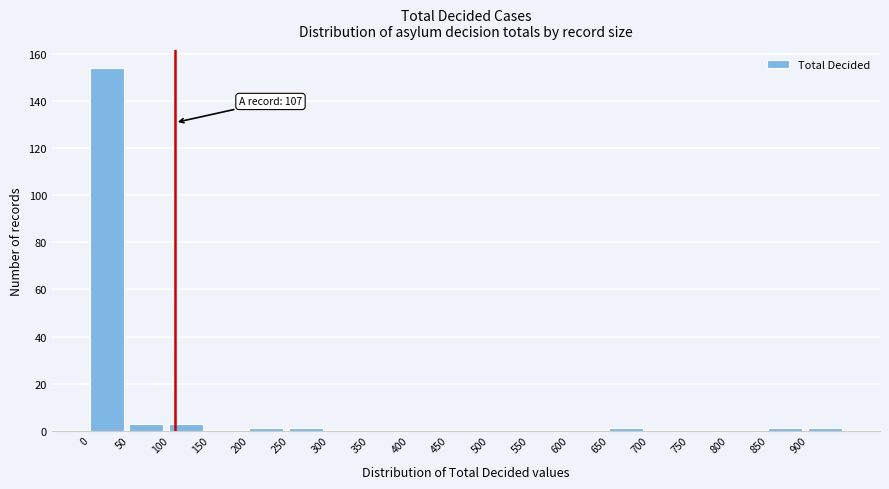

Which range on the x-axis has the tallest bar?

0 to 50